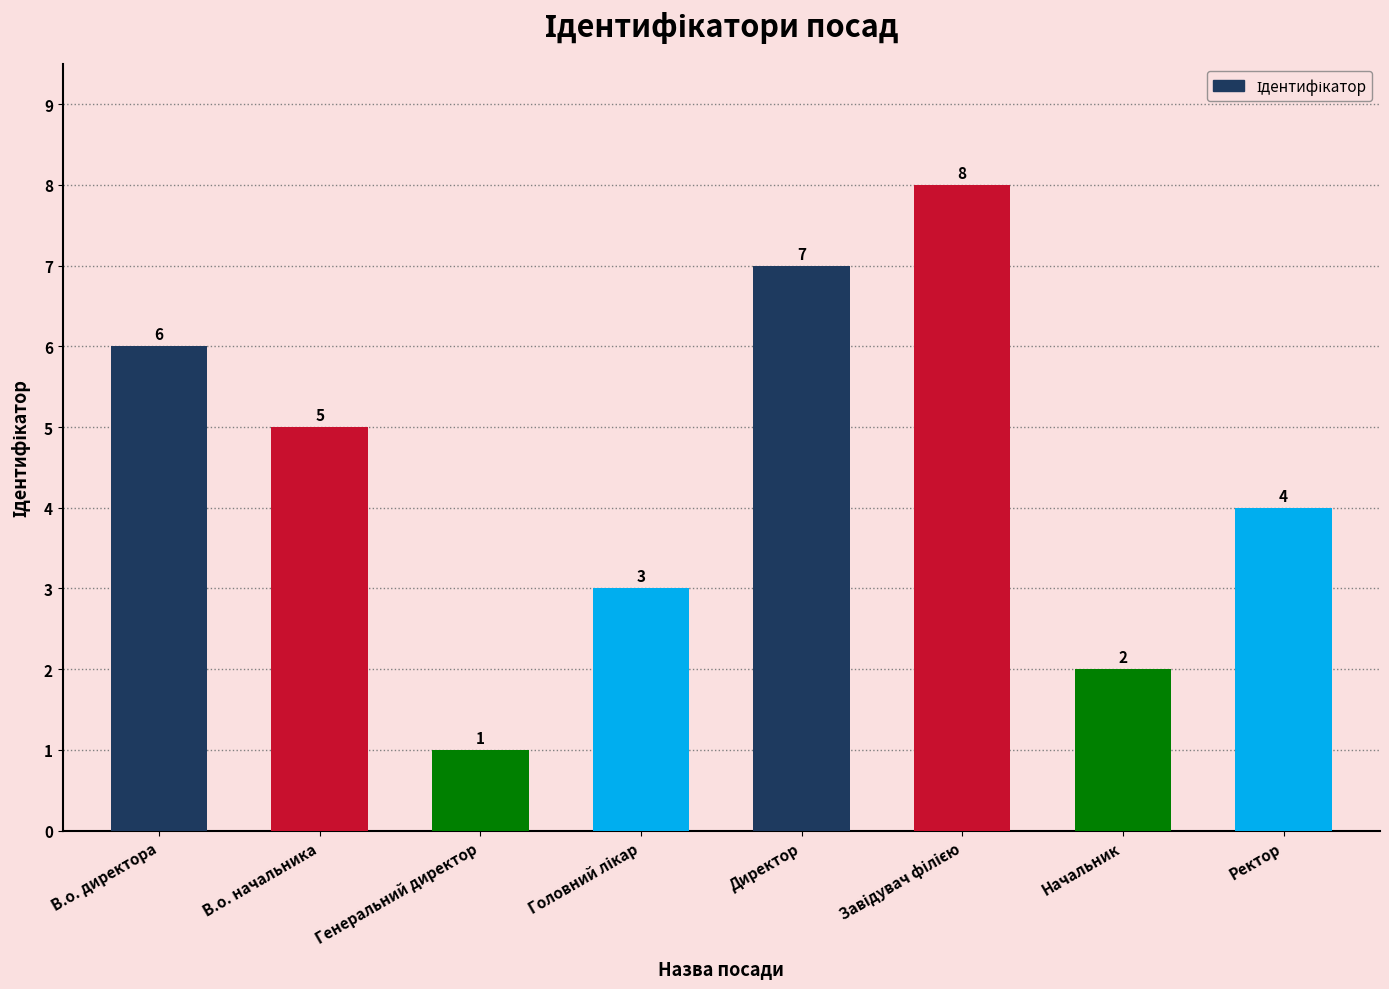

Reading left to right, transcribe all the data shown in this chart.

6	5	1	3	7	8	2	4